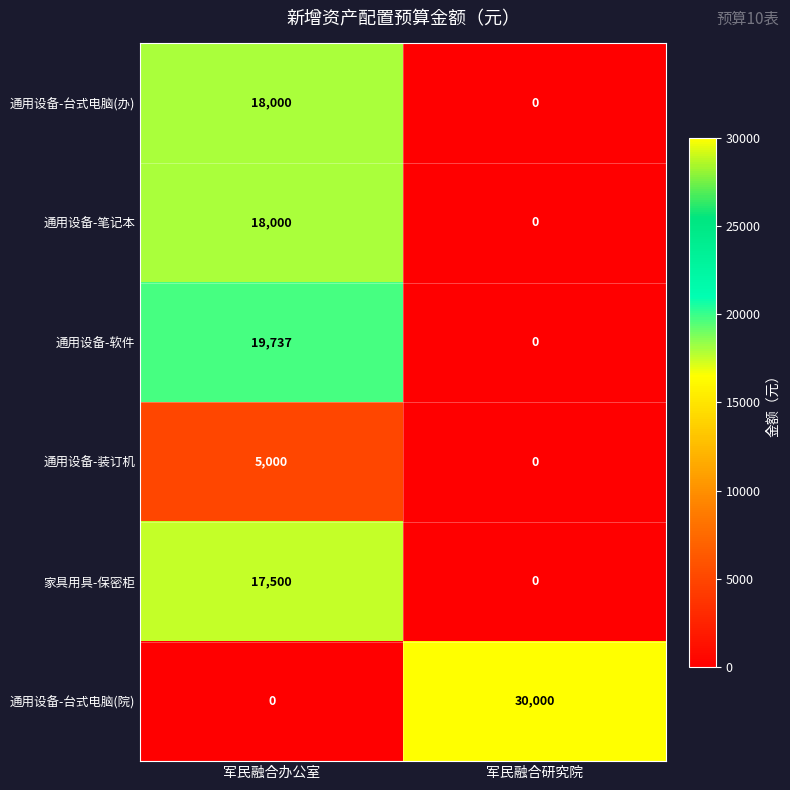

Which label corresponds to the largest value in the chart?

军民融合研究院